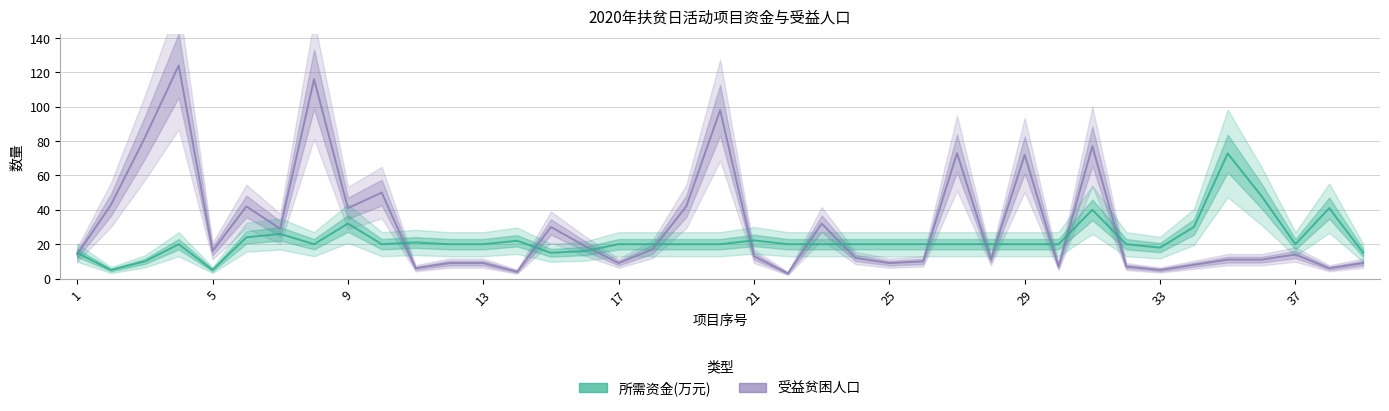

Rank the series at 21 from highest to lowest value.

受益贫困人口, 所需资金(万元)